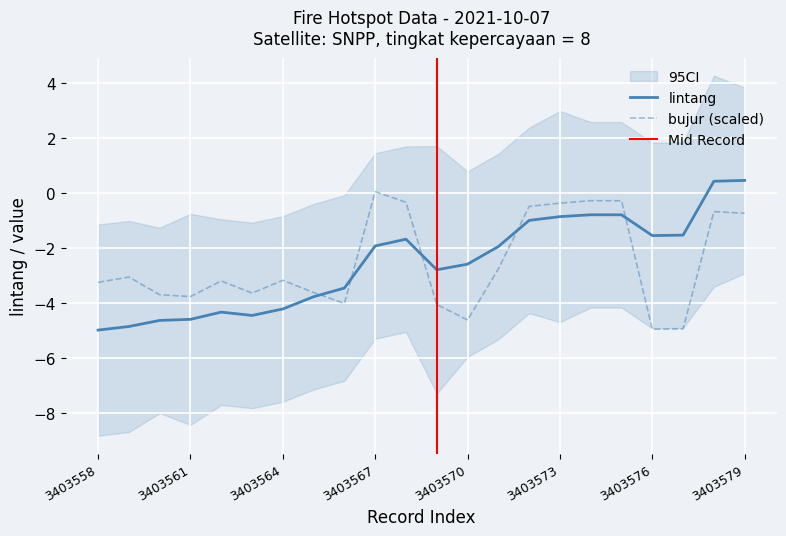

Rank the series by their average value, from lowest to highest.

bujur, lintang